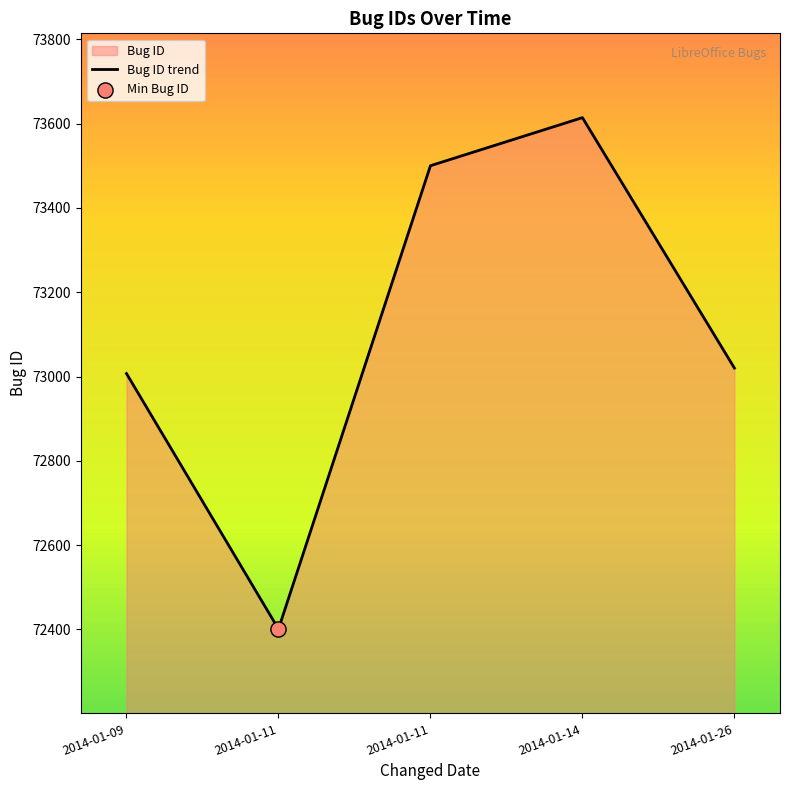

What is the change in value from 2014-01-14 to 2014-01-26?

-594